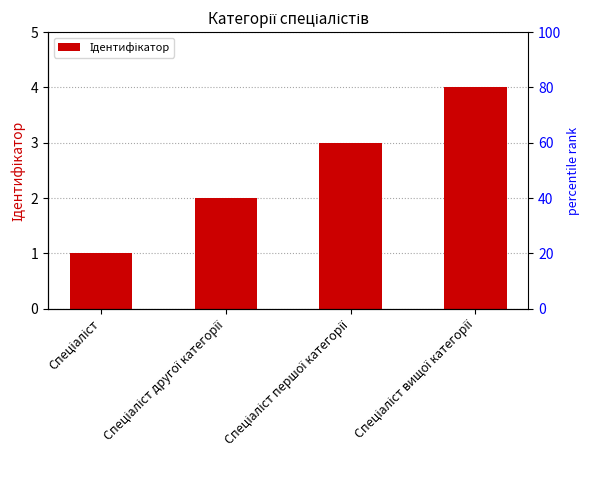

List the labels in order of value, smallest first.

Спеціаліст, Спеціаліст другої категорії, Спеціаліст першої категорії, Спеціаліст вищої категорії